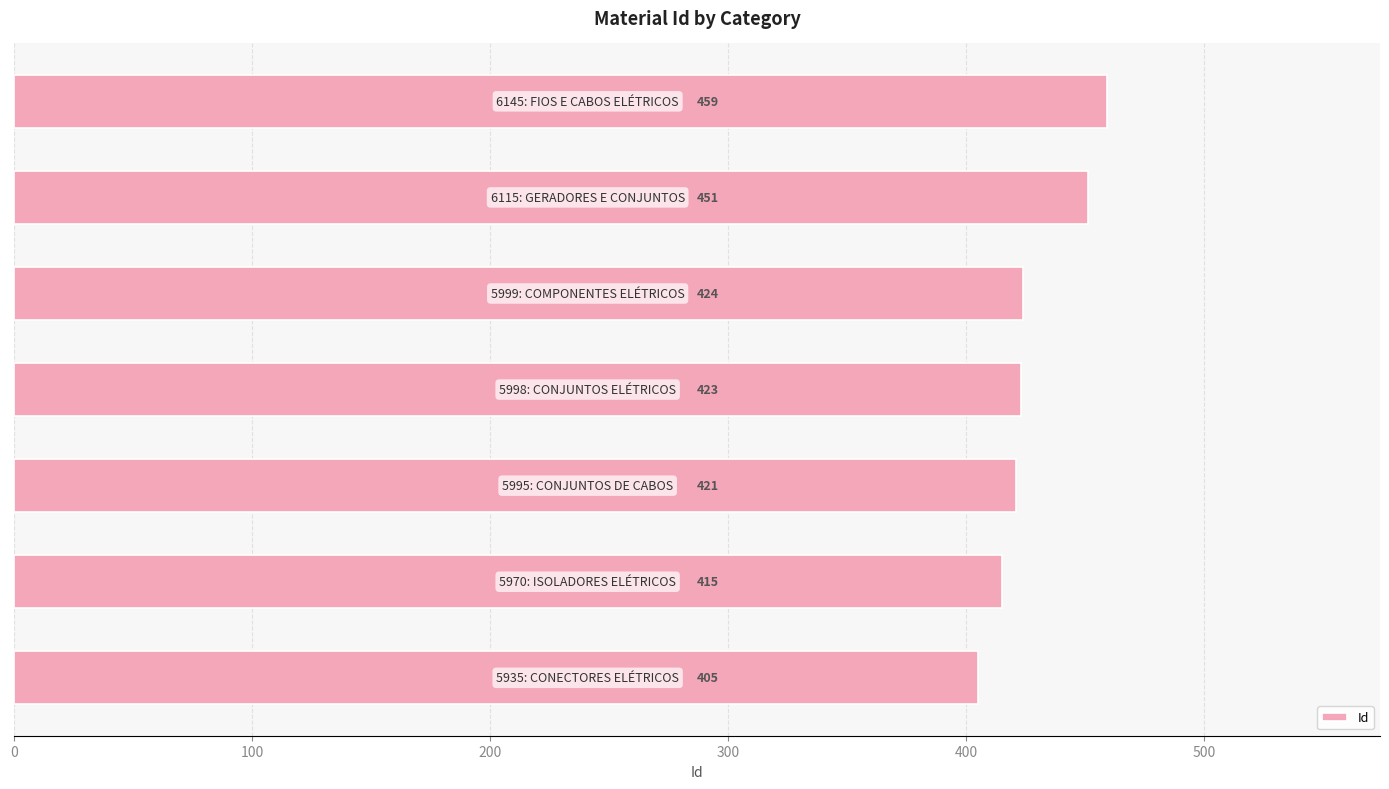

What is the minimum value shown in the chart?

405